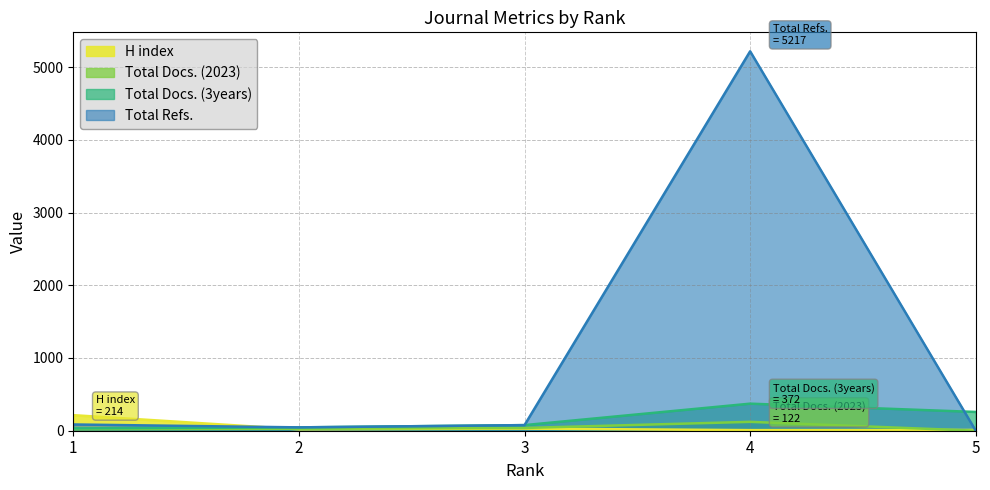

How many values in the Total Docs. (3years) series exceed 77?

2